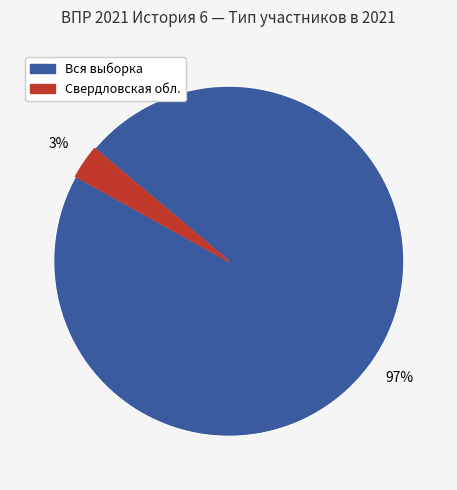

How many slices are in this pie chart?

2